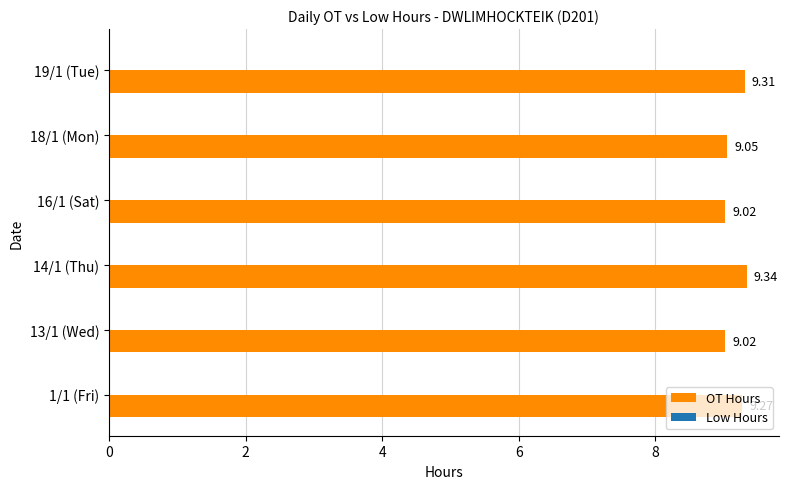

What is the difference between the maximum and minimum values?

0.3